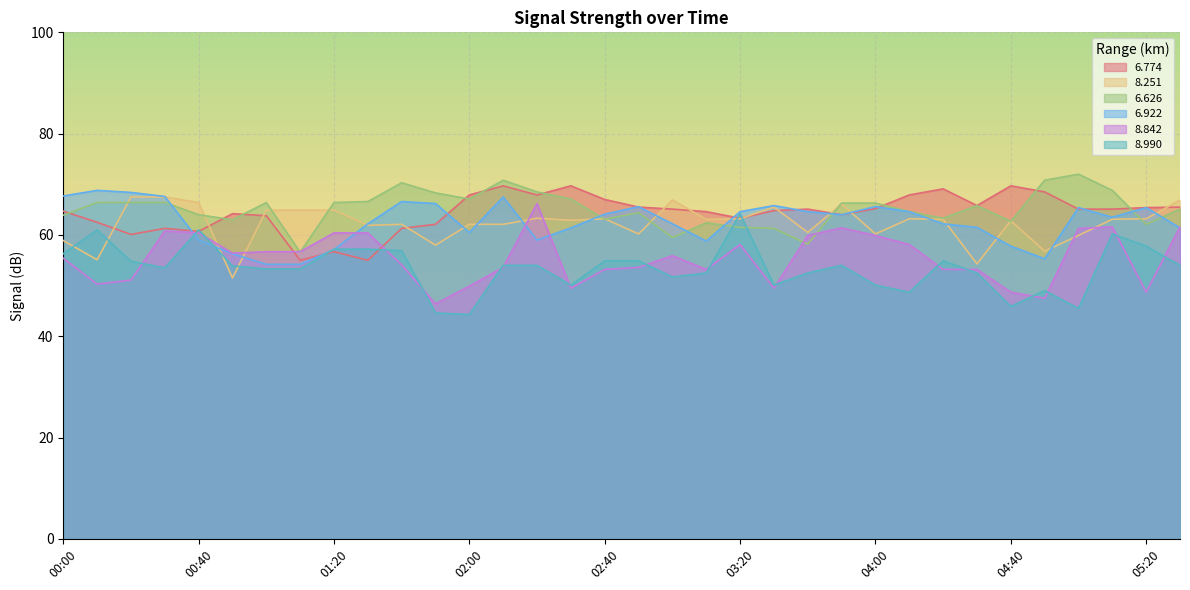

What is the label of the 11th point from the left?

01:40